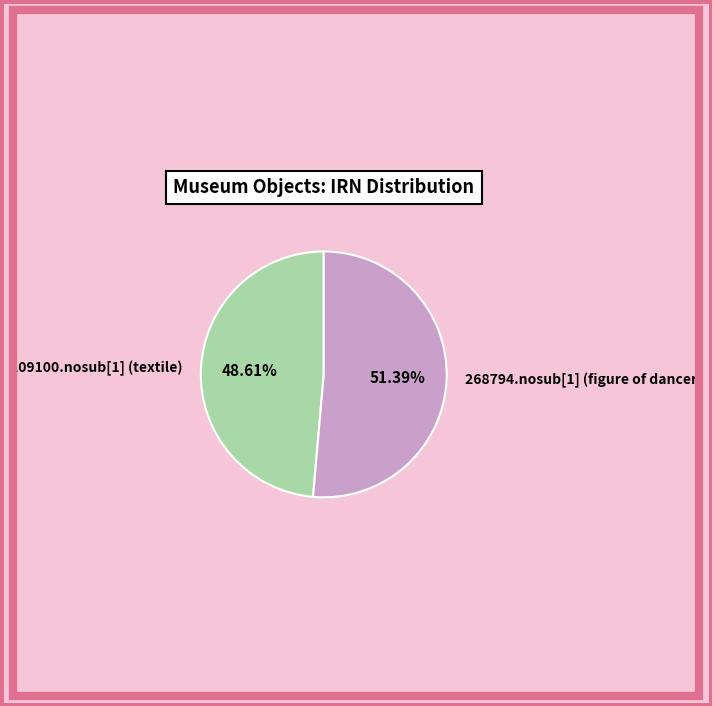

True or false: 209100.nosub[1] (textile) accounts for 49% of the total.

True